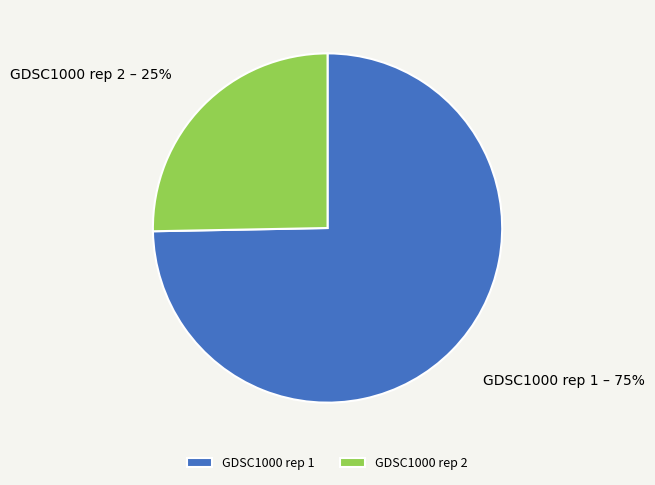

To the nearest percent, what is the combined percentage of GDSC1000 rep 2 and GDSC1000 rep 1?

100%